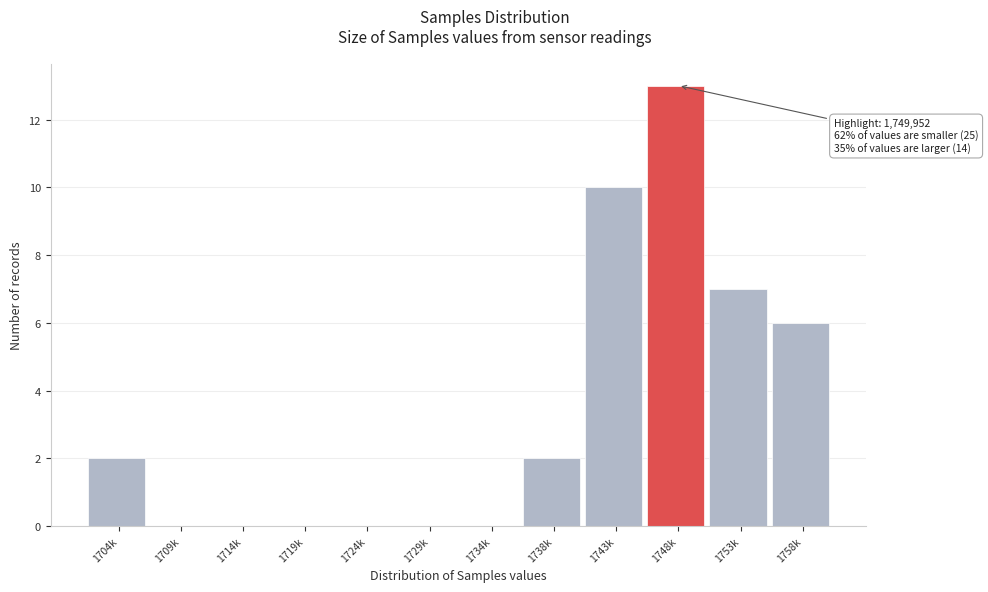

Reading left to right, transcribe all the data shown in this chart.

1704k=2	1709k=0	1714k=0	1719k=0	1724k=0	1729k=0	1734k=0	1738k=2	1743k=10	1748k=13	1753k=7	1758k=6